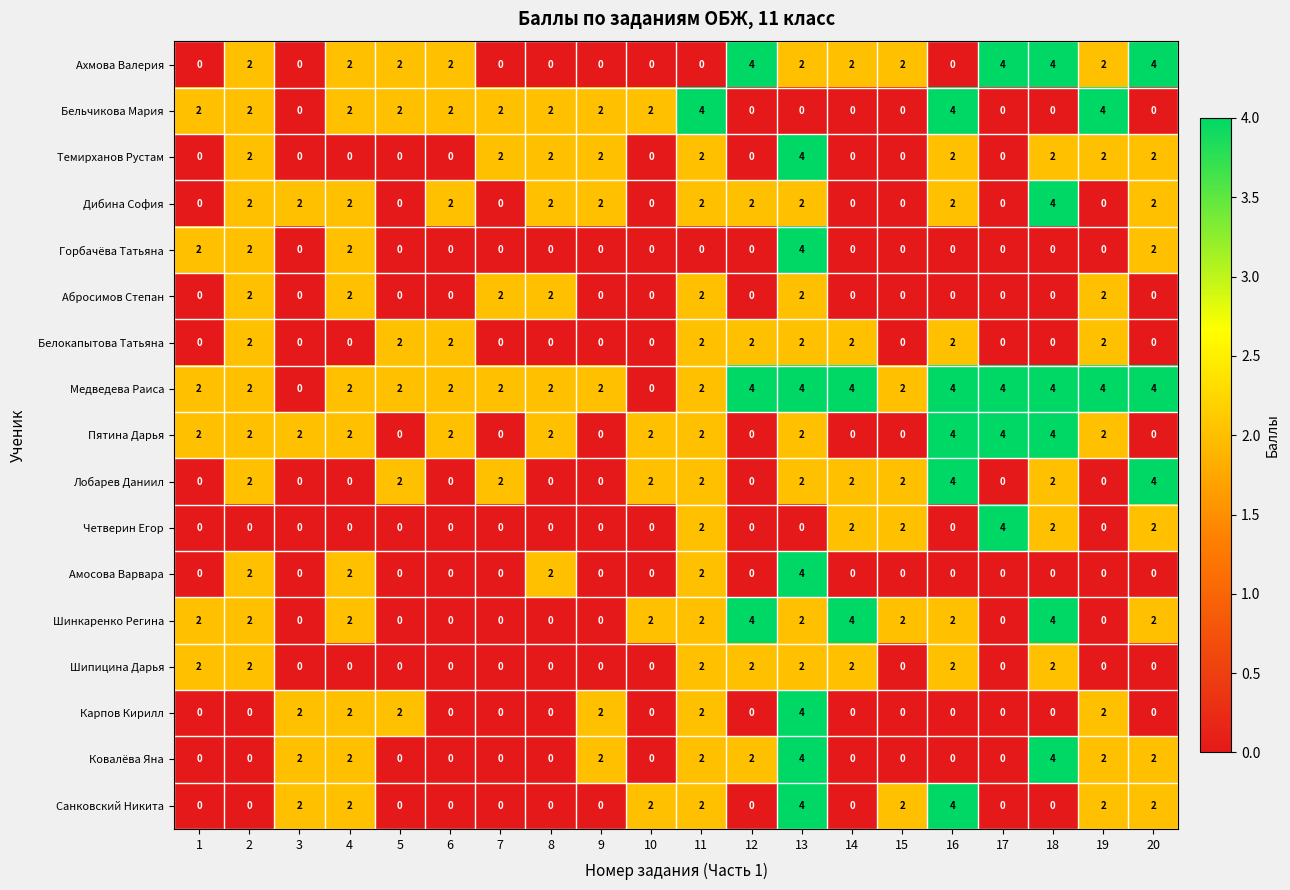

Which series has the largest total across all categories?

Медведева Раиса